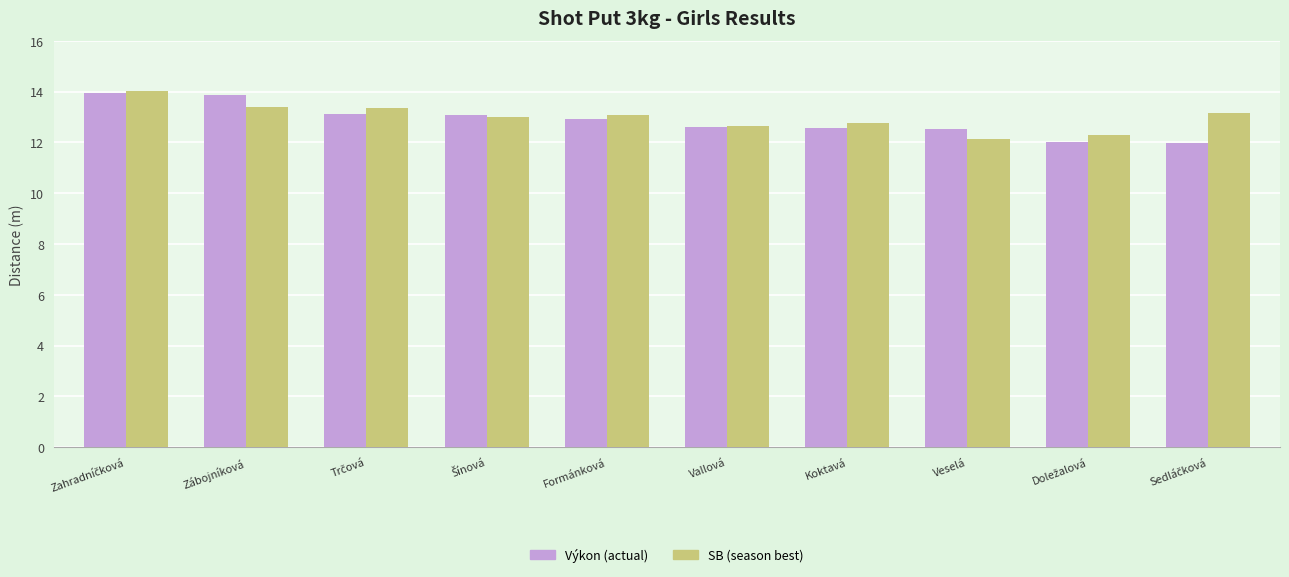

What is the greatest value displayed?

14.0